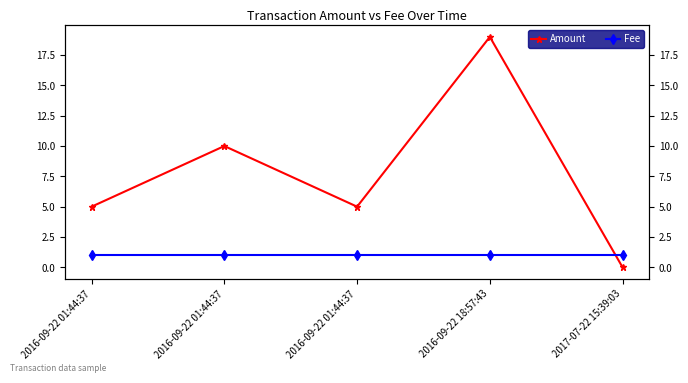

True or false: Amount has a value of 0 at 2017-07-22 15:39:03.

True